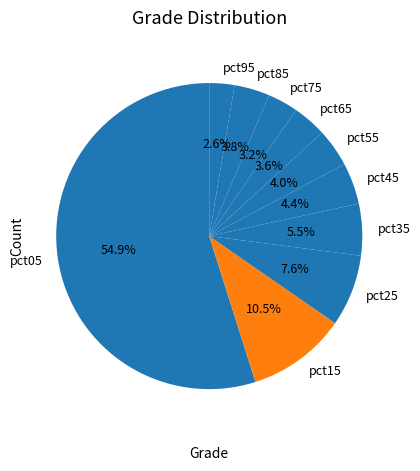

Between pct15 and pct75, which is larger?

pct15